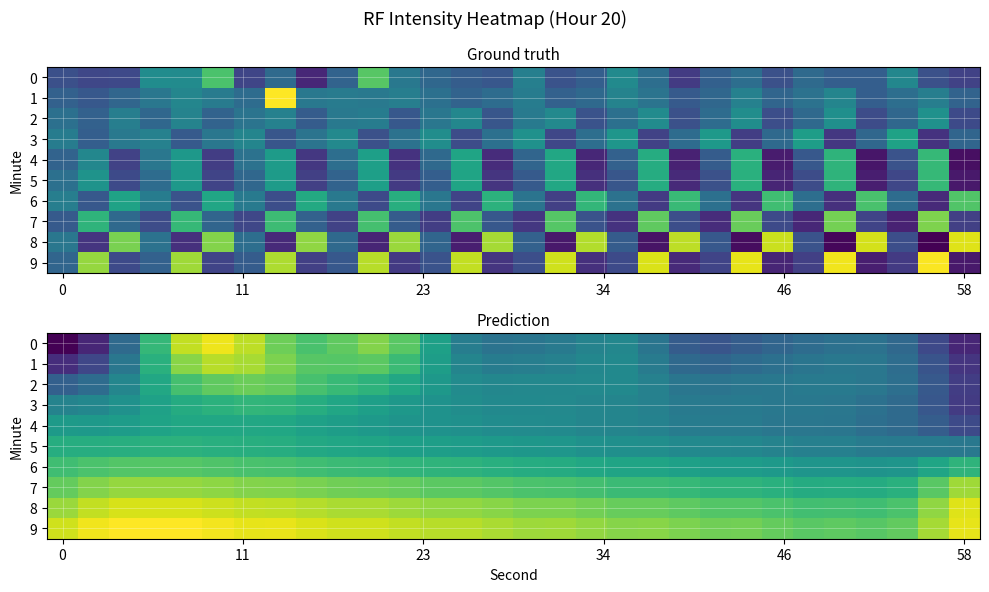

Rank the series by their maximum value, from highest to lowest.

9, 0, 8, 1, 7, 2, 6, 3, 5, 4